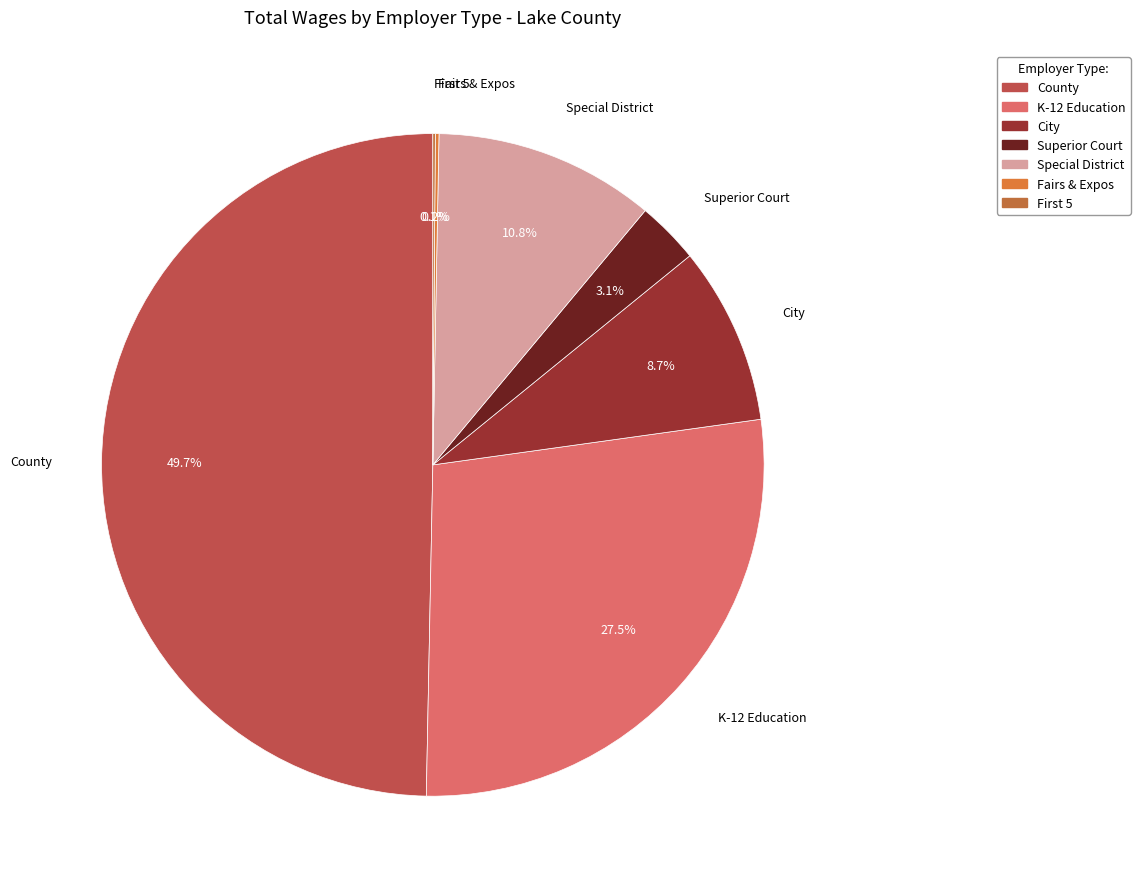

Is City the majority of the pie?

No